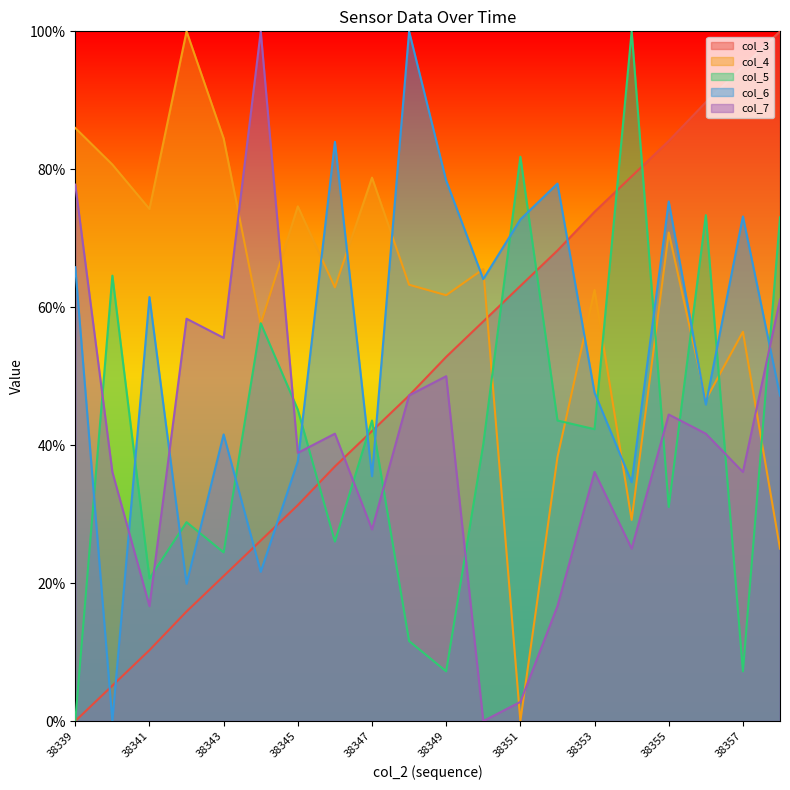

What is the difference between the highest and lowest values at 38356?

0.5